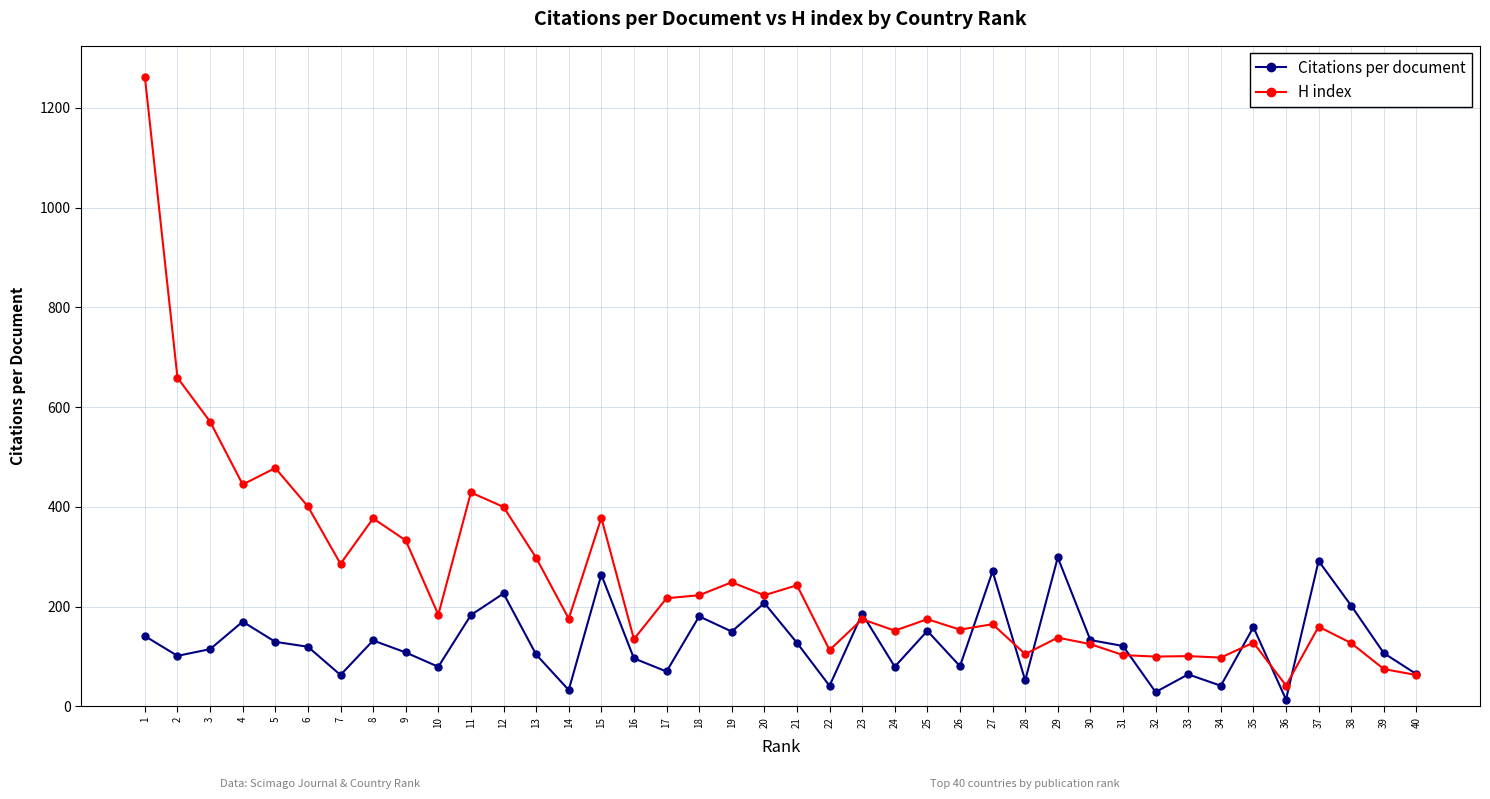

True or false: H index and Citations per document intersect in this chart.

True